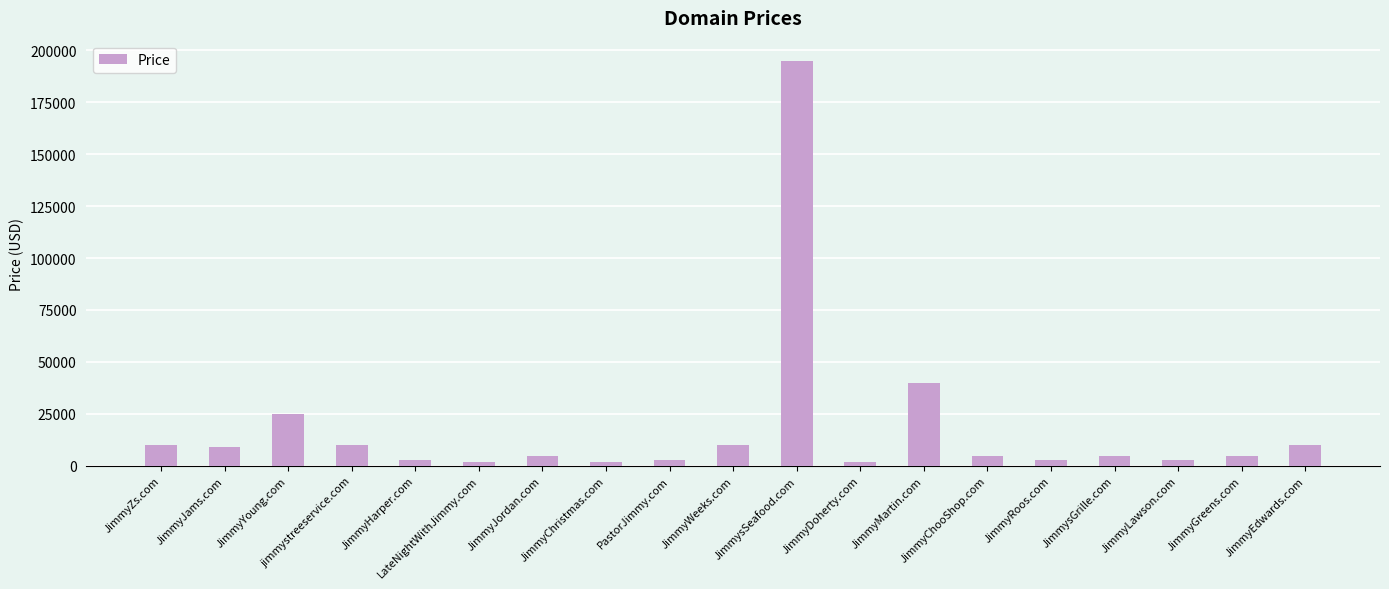

What is the difference between the values at JimmyChristmas.com and JimmyChooShop.com?

3000